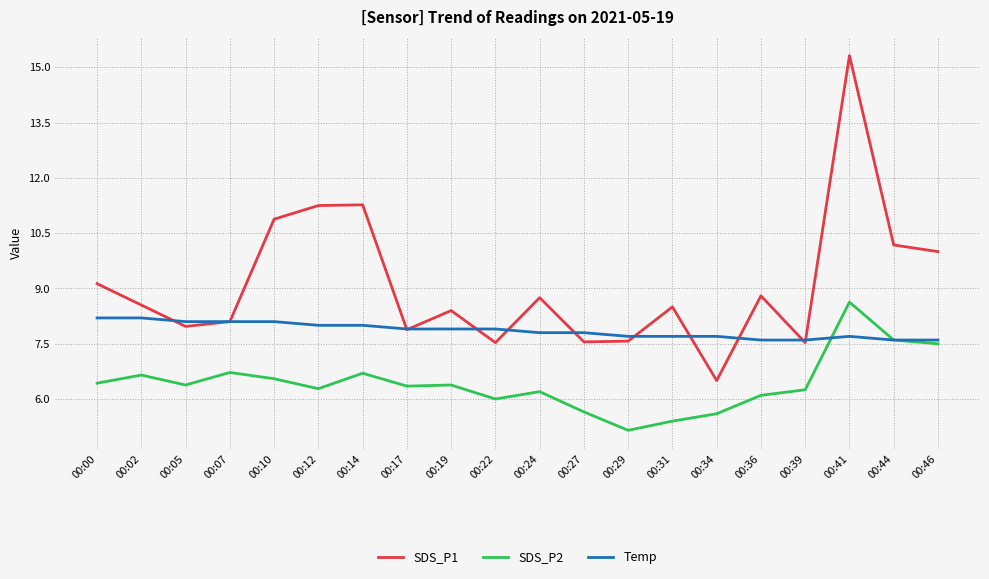

Which series changed the most between 00:19 and 00:41?

SDS_P1